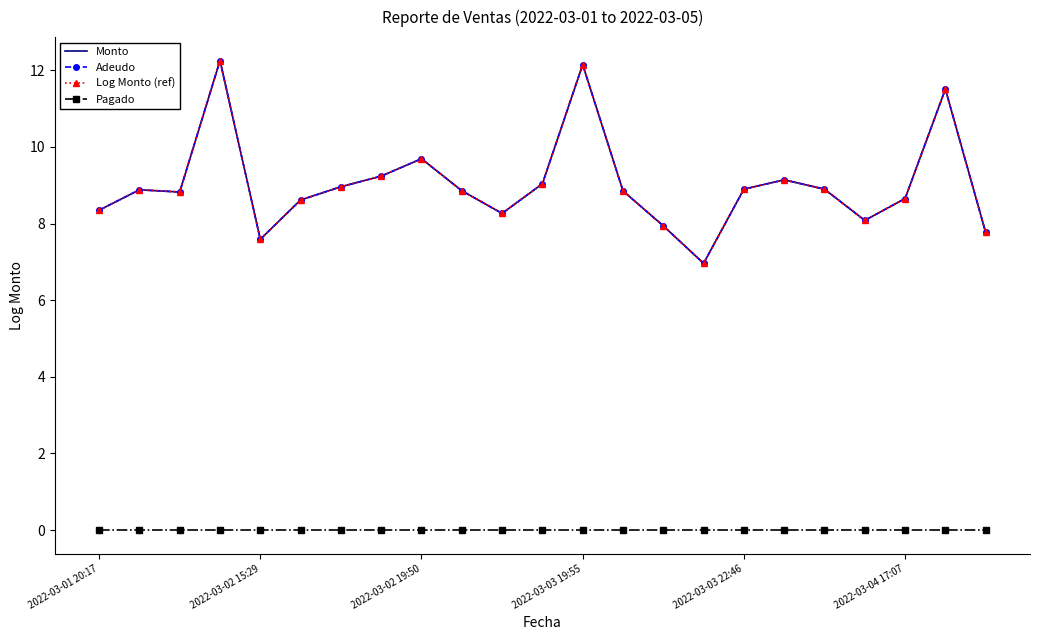

Rank the series by their maximum value, from highest to lowest.

Monto, Adeudo, Log Monto (ref), Pagado